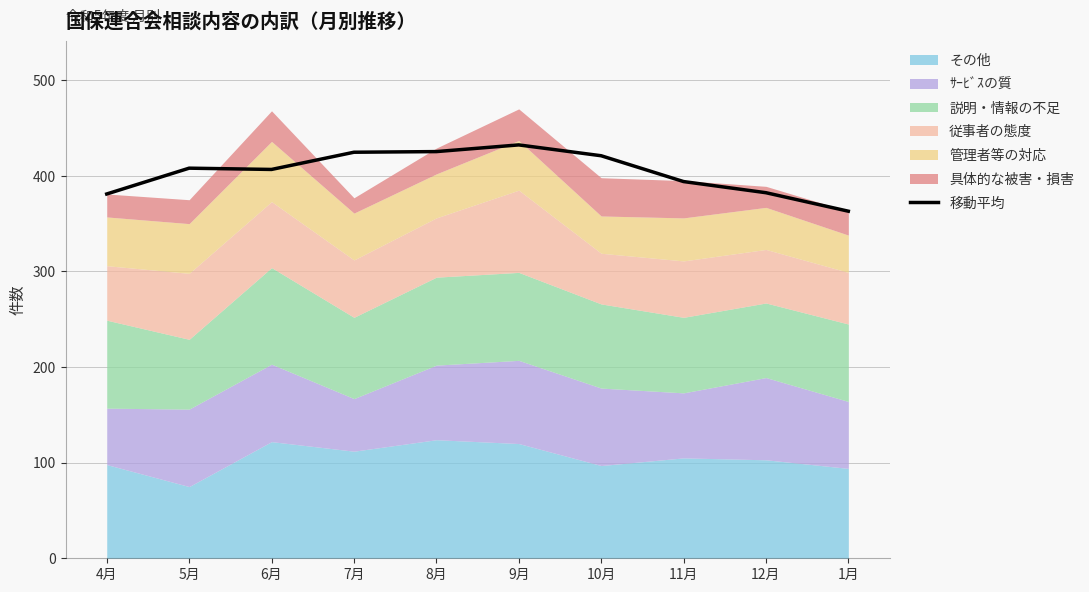

List the labels in order of value, largest first.

9月, 8月, 7月, 10月, 5月, 6月, 11月, 12月, 4月, 1月